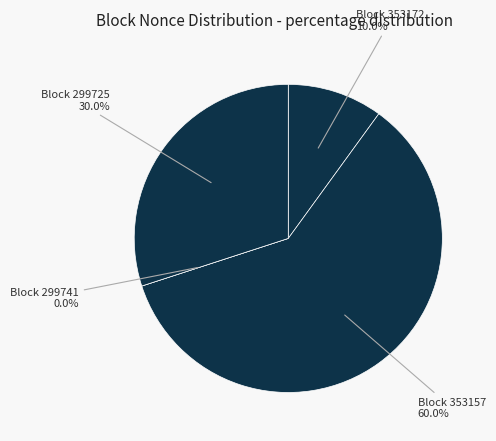

Is it true that 353172 is 2% of the pie?

False